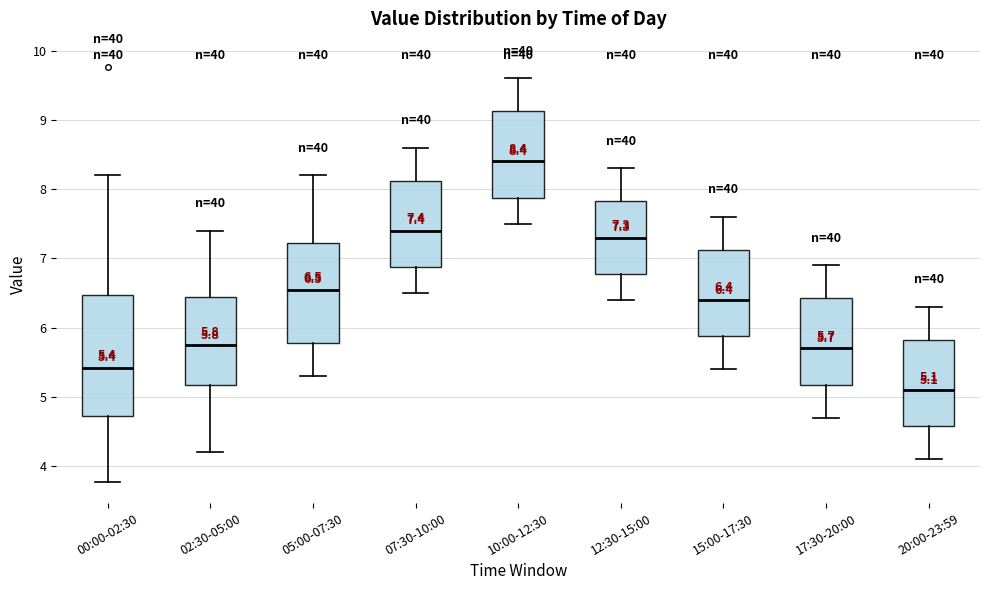

Comparing the boxes themselves (not the whiskers), which one is the tallest?

00:00-02:30